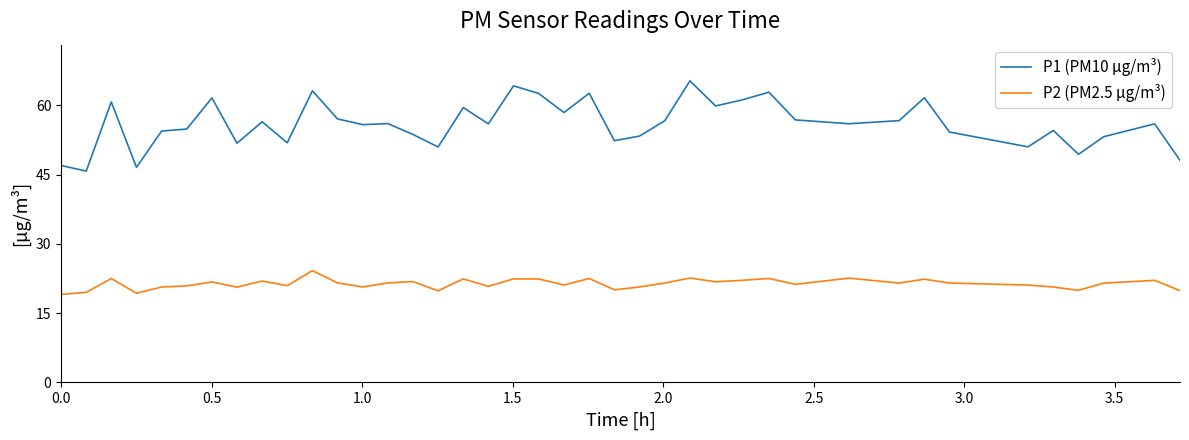

Which series has the widest spread of values?

P1 (PM10 µg/m³)